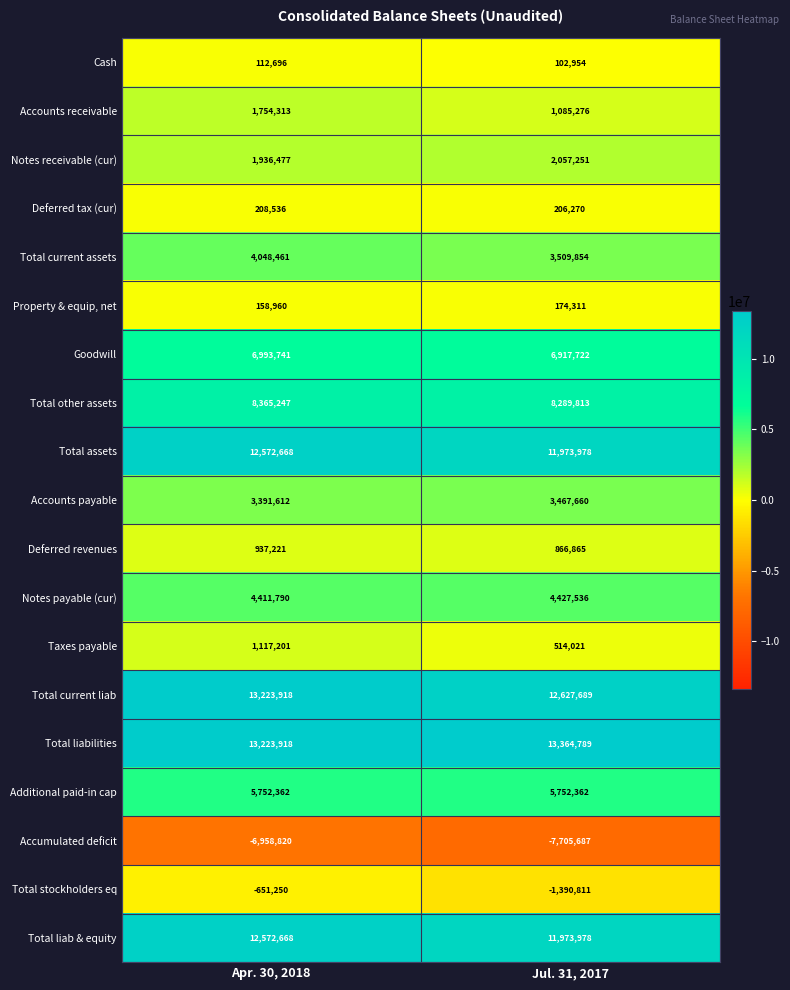

What is the spread (max minus min) of values at Jul. 31, 2017?

21070476